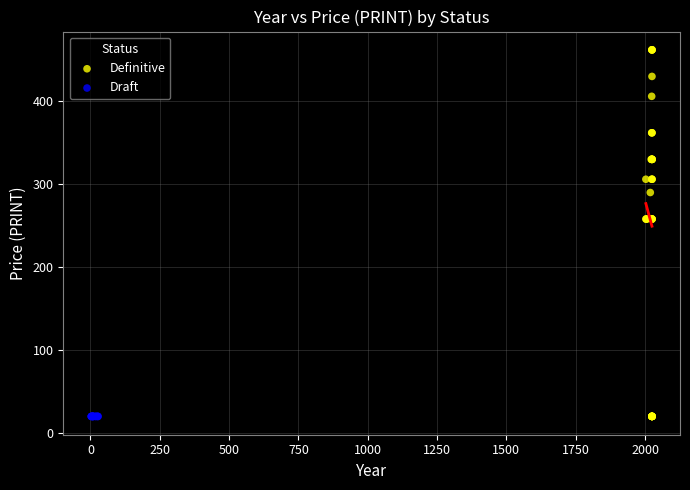

Which series reaches the maximum Y coordinate?

Definitive